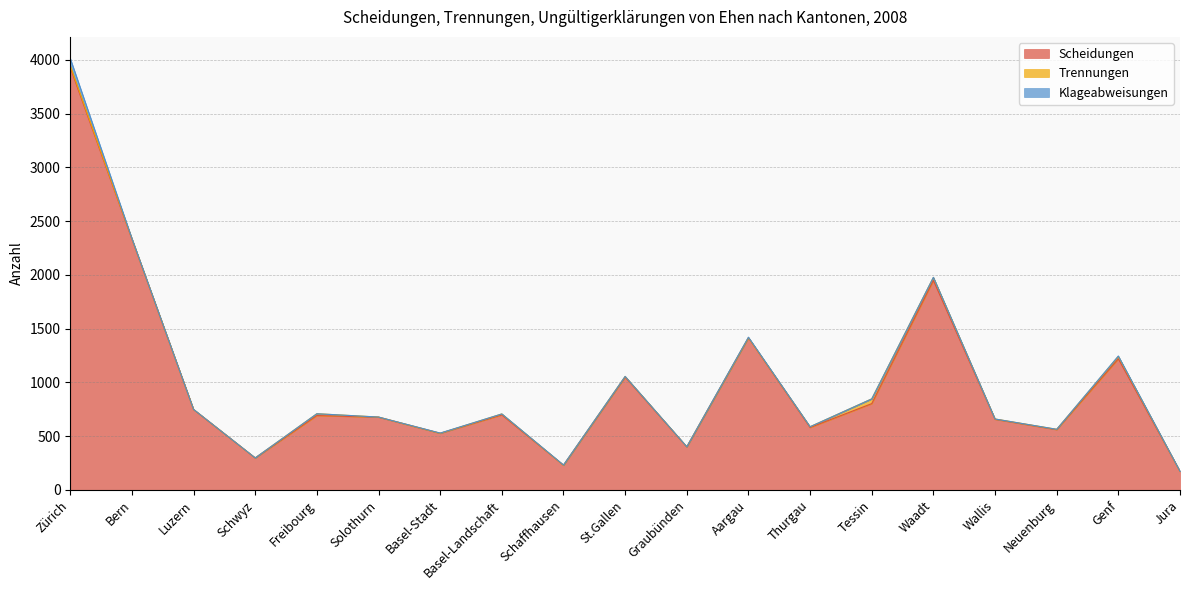

List the series in order of their peak value, highest first.

Scheidungen, Klageabweisungen, Trennungen